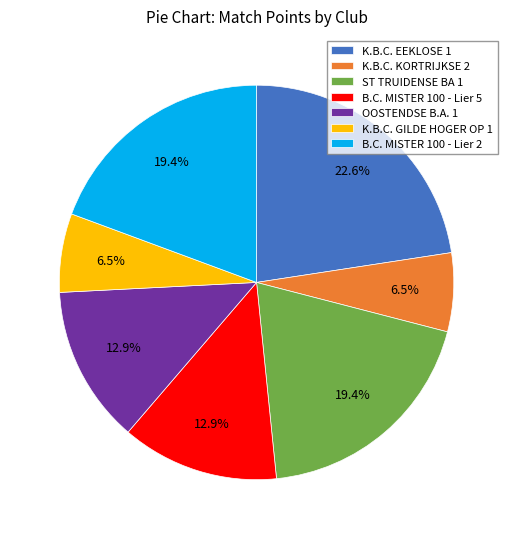

To the nearest percent, what is the average slice percentage?

14%